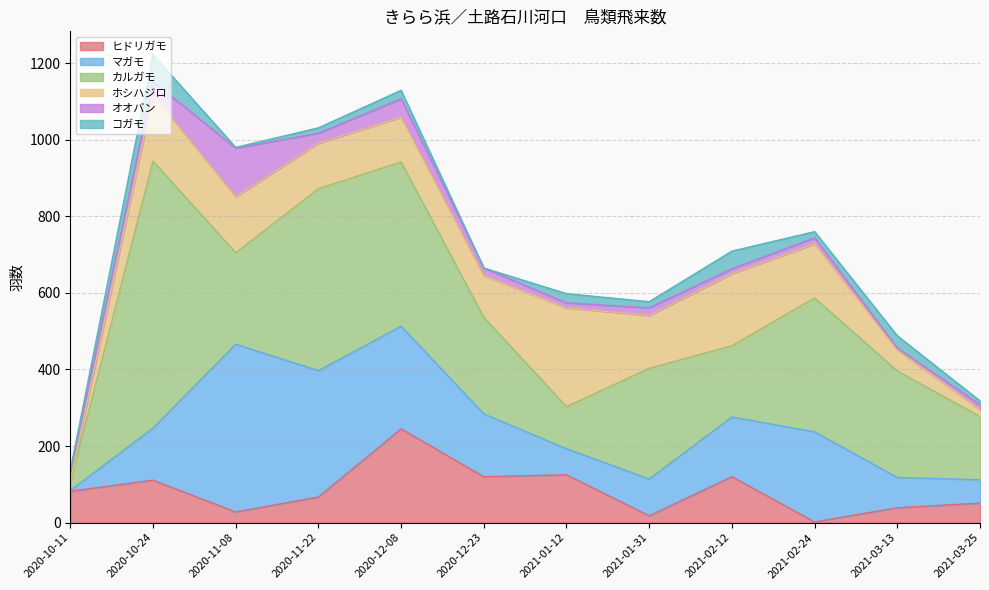

Is it true that オオバン equals 8 at 2021-03-25?

False